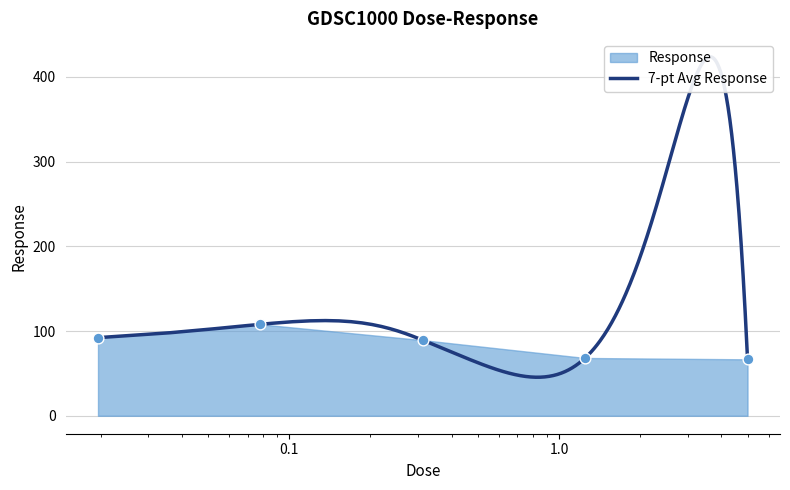

Between 0.3125 and 5.0, which is larger?

0.3125